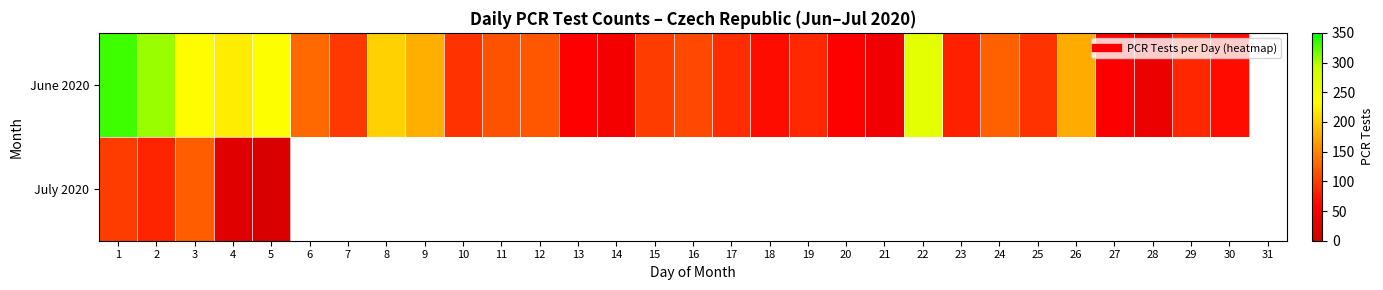

At which label is July 2020 closest to 68?

2